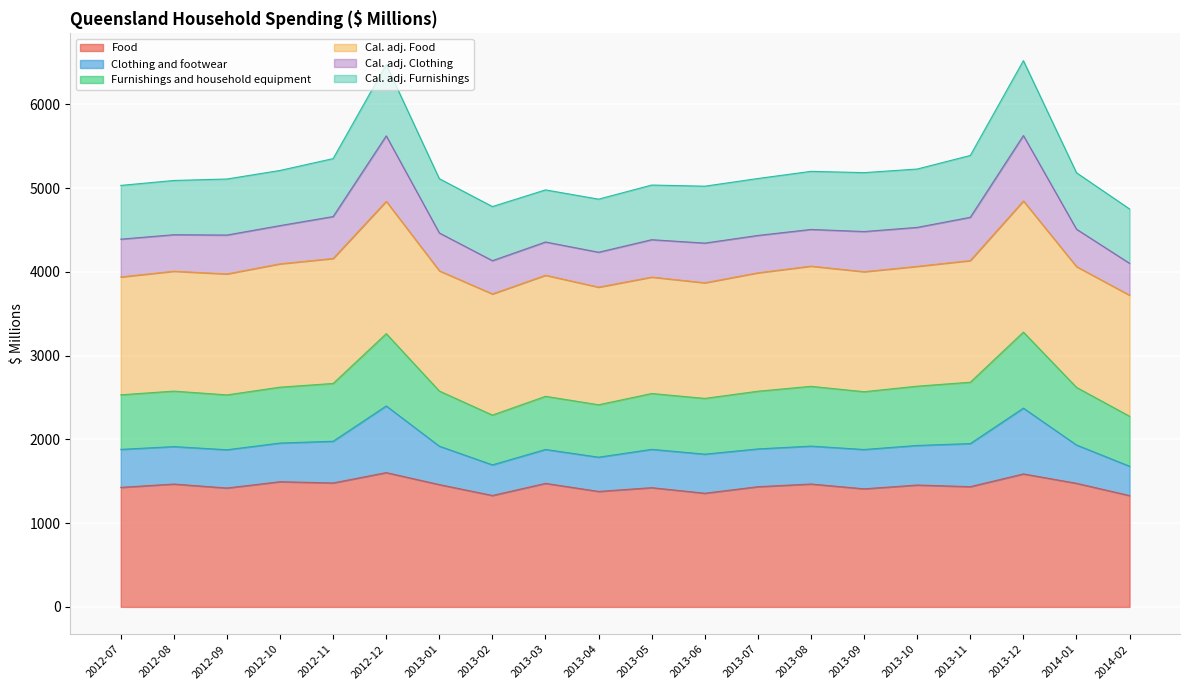

True or false: Food and Cal. adj. Clothing intersect in this chart.

False